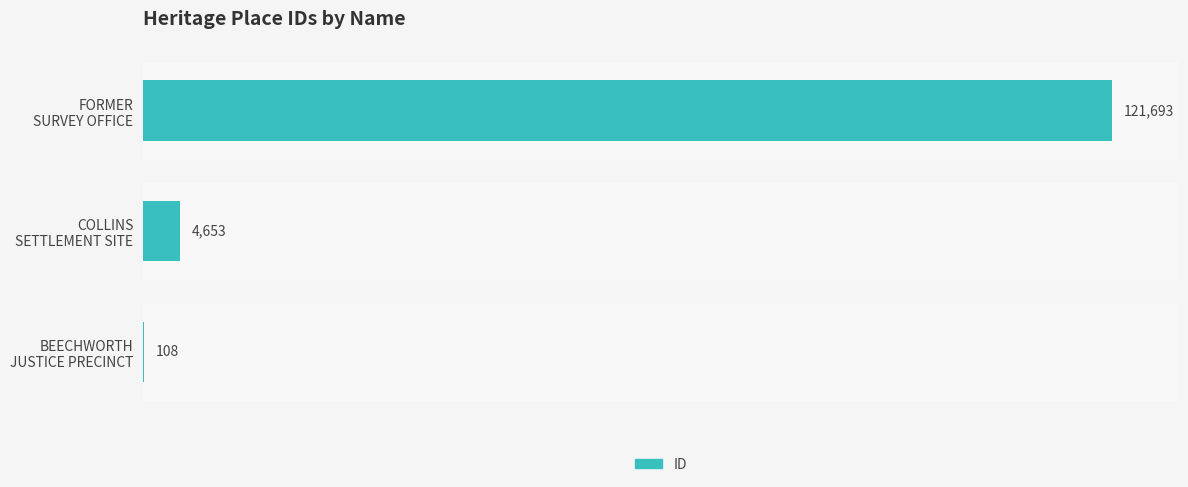

What is the maximum value shown in the chart?

121693